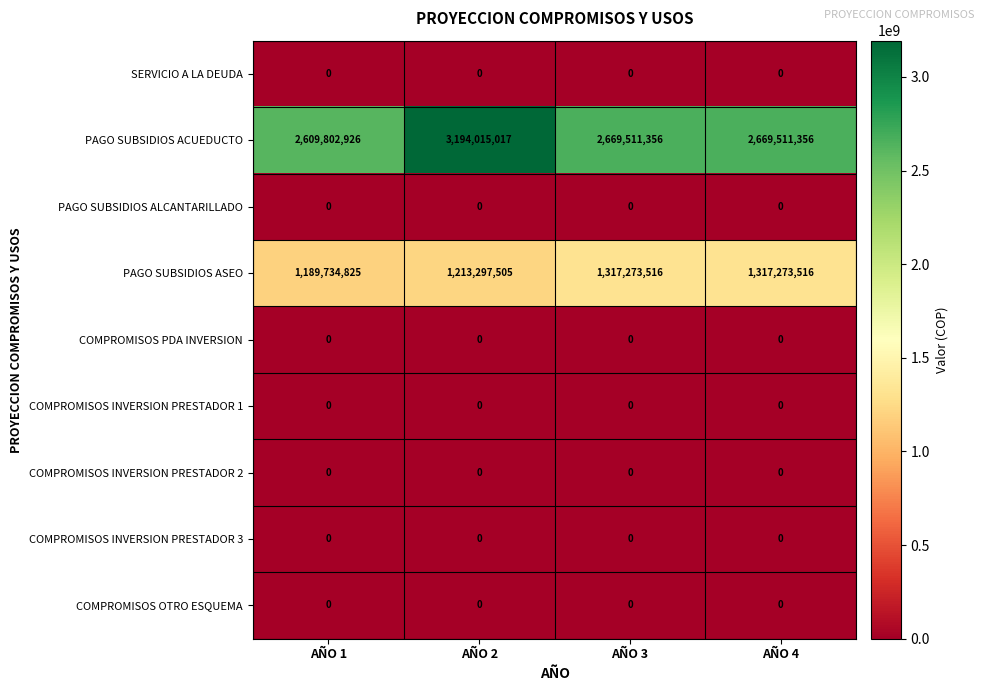

What is the greatest value displayed?

3194015017